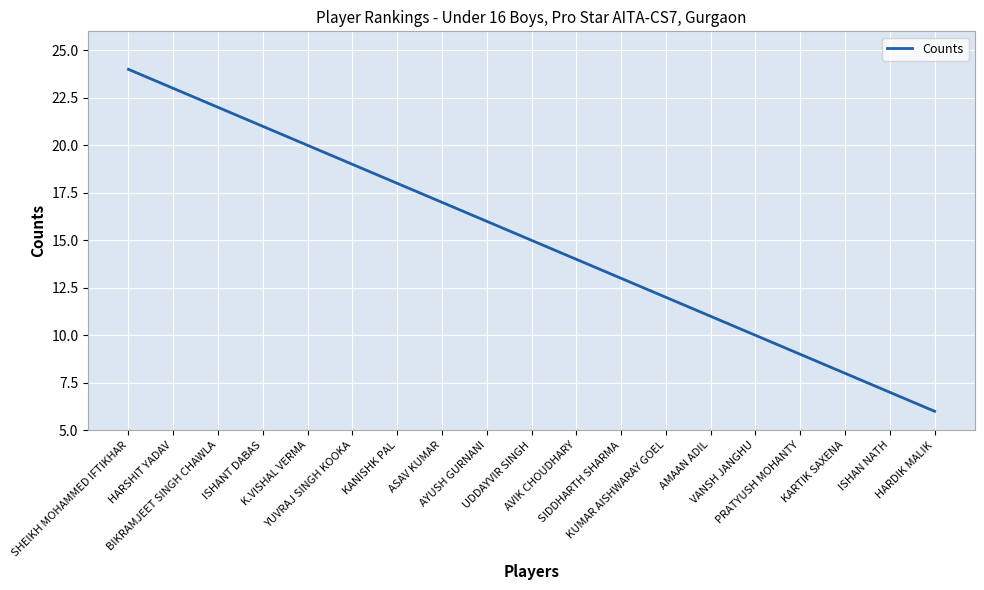

How many series are shown in this chart?

1